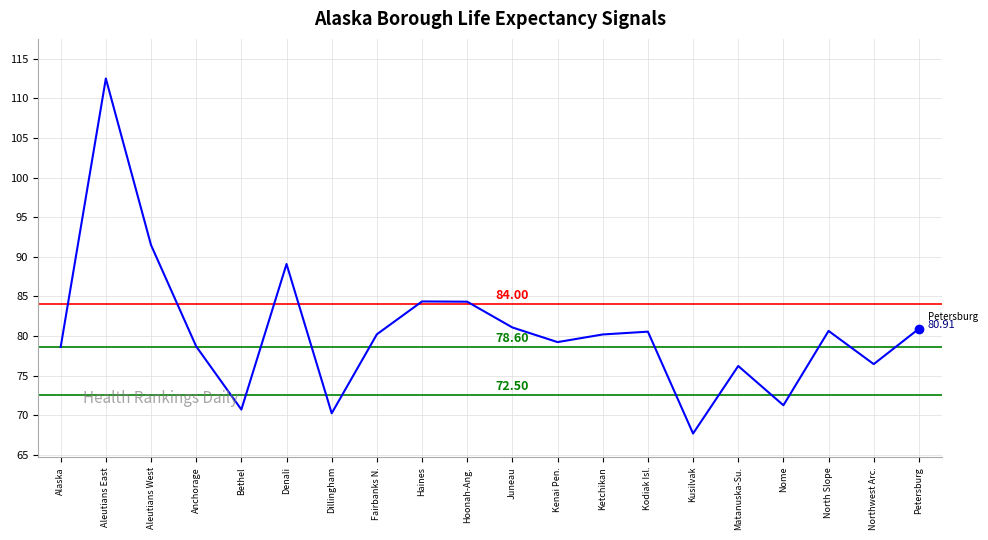

What is the sum of all values?

1614.4